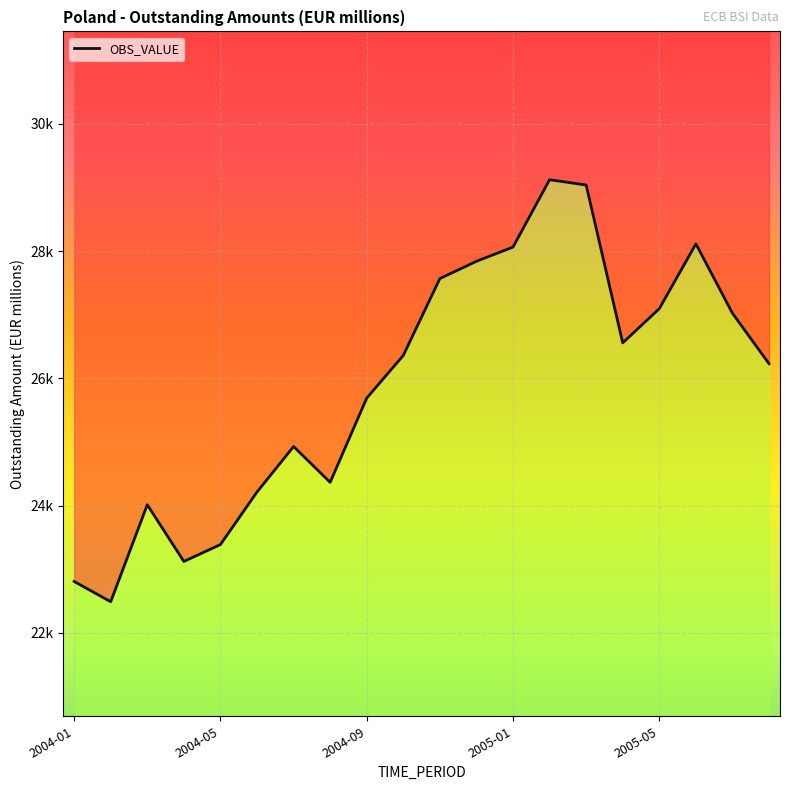

How many series are shown in this chart?

1